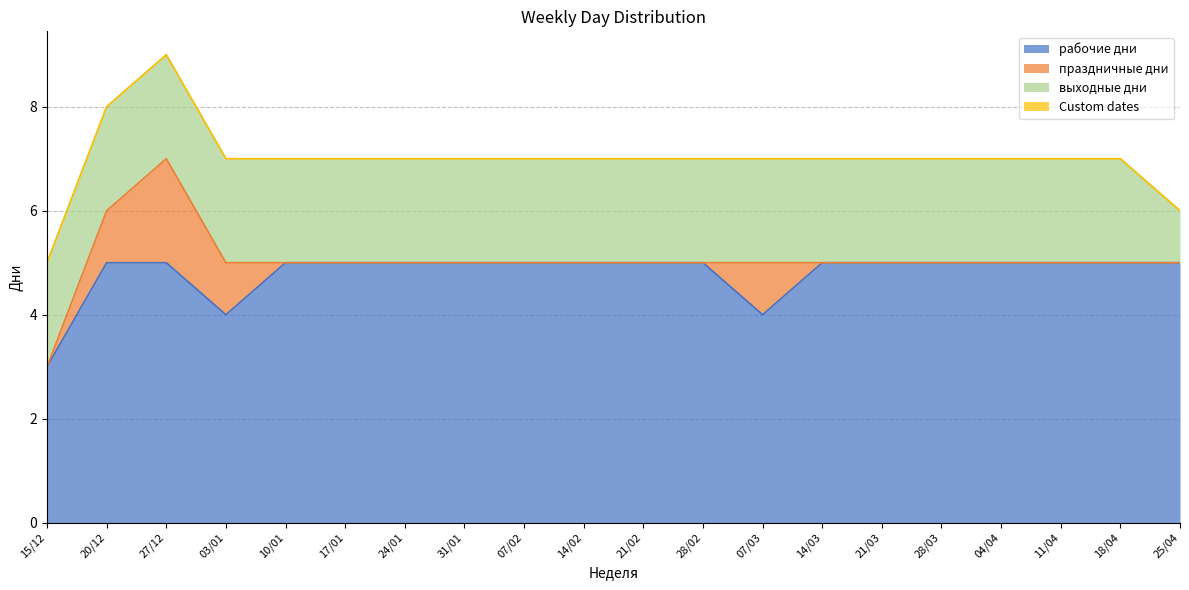

The праздничные дни series shows 1 at 31/01. True or false?

False